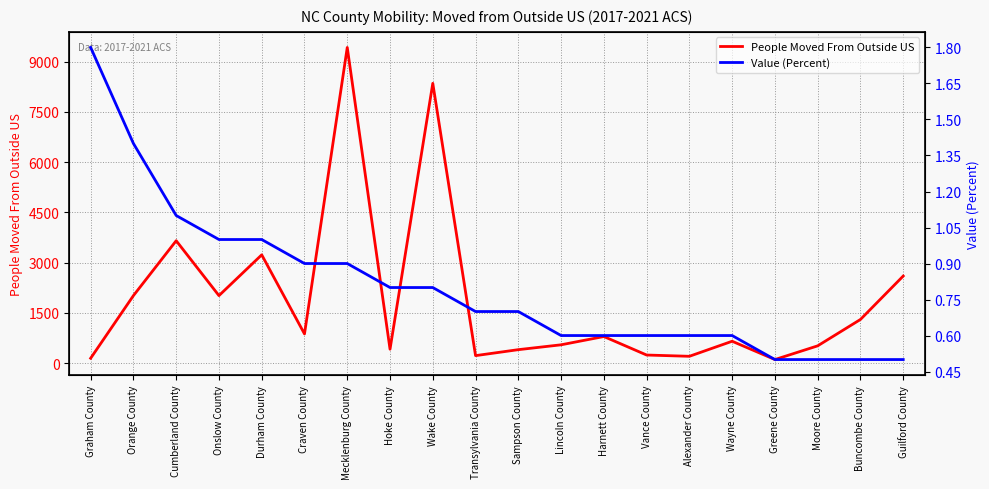

What is the lowest value of the People Moved From Outside US series?

109